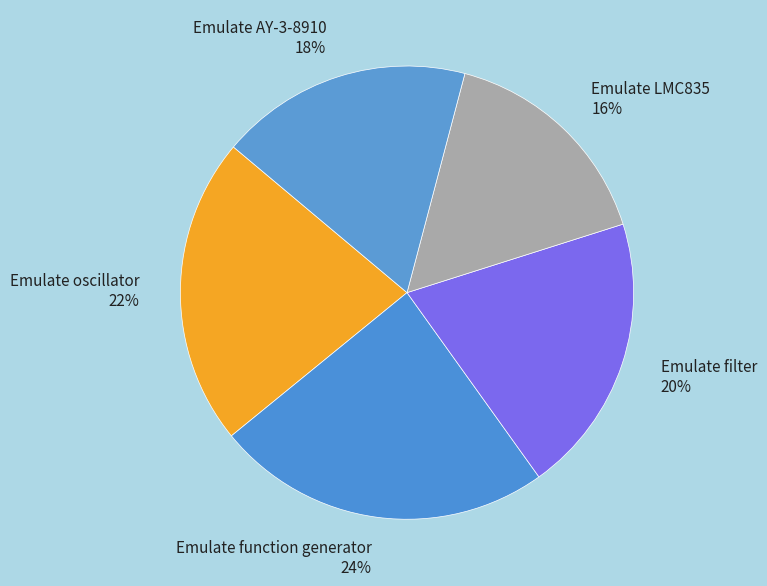

Combined, do Emulate AY-3-8910 and Emulate LMC835 account for over 50%?

No